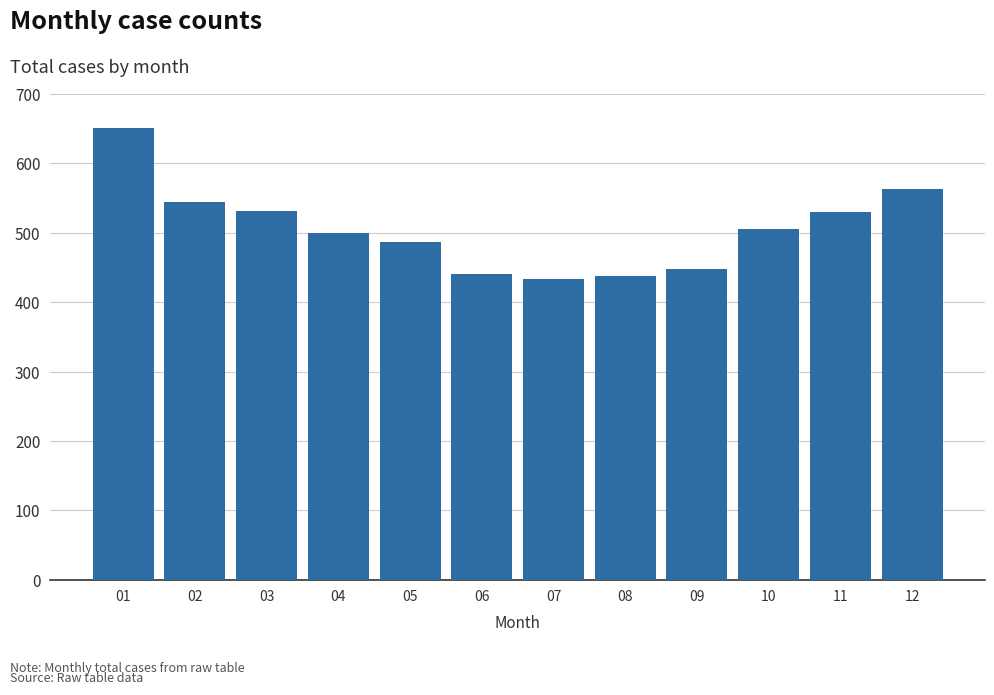

What is the change in value from 11 to 12?

+33